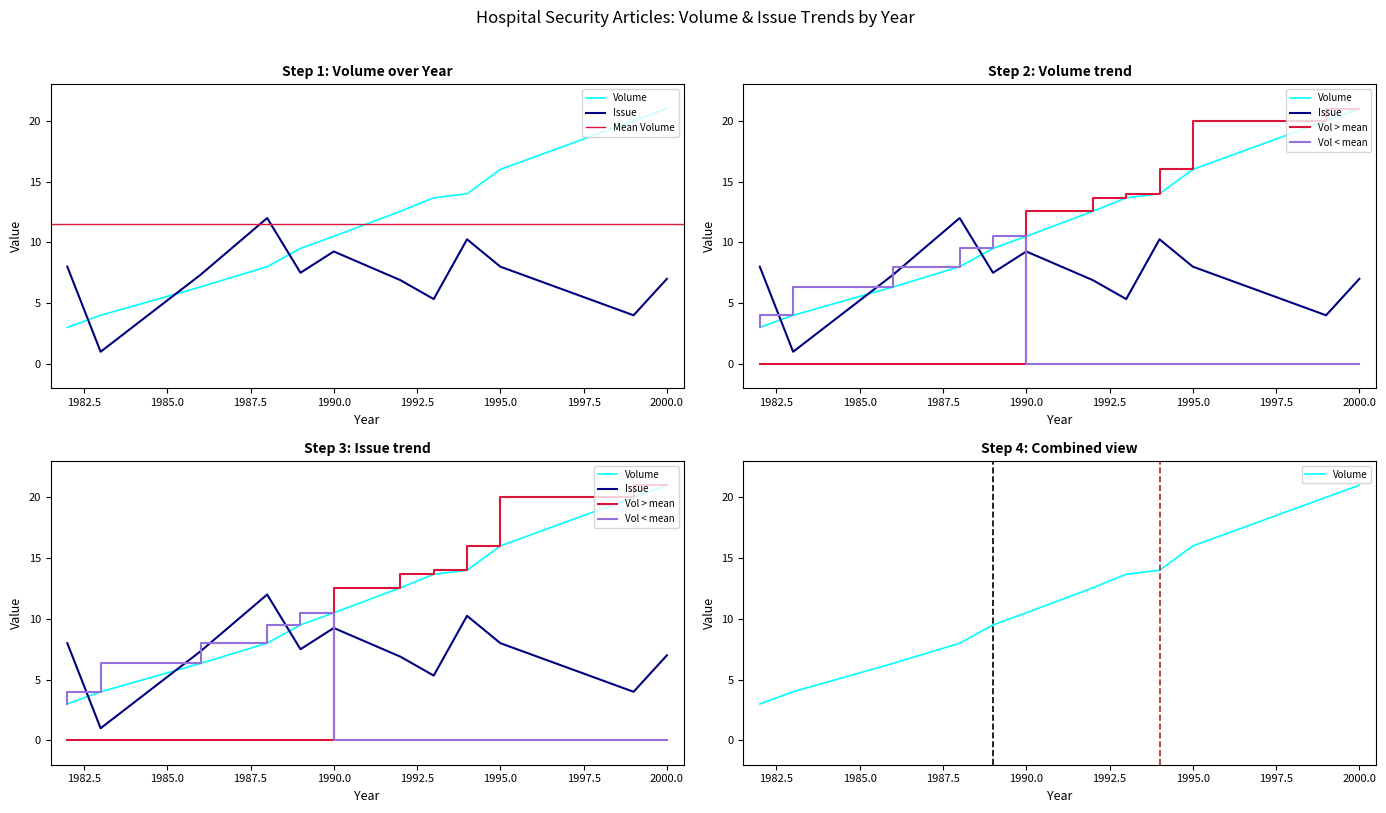

Is it true that Volume equals 14 at 1993?

True